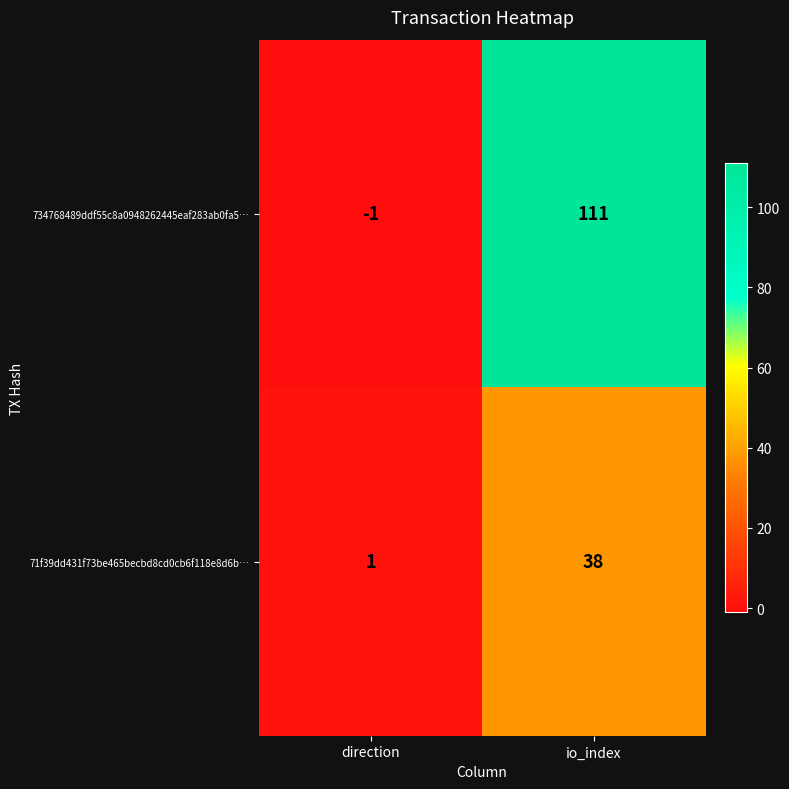

Count the number of categories in the chart.

2